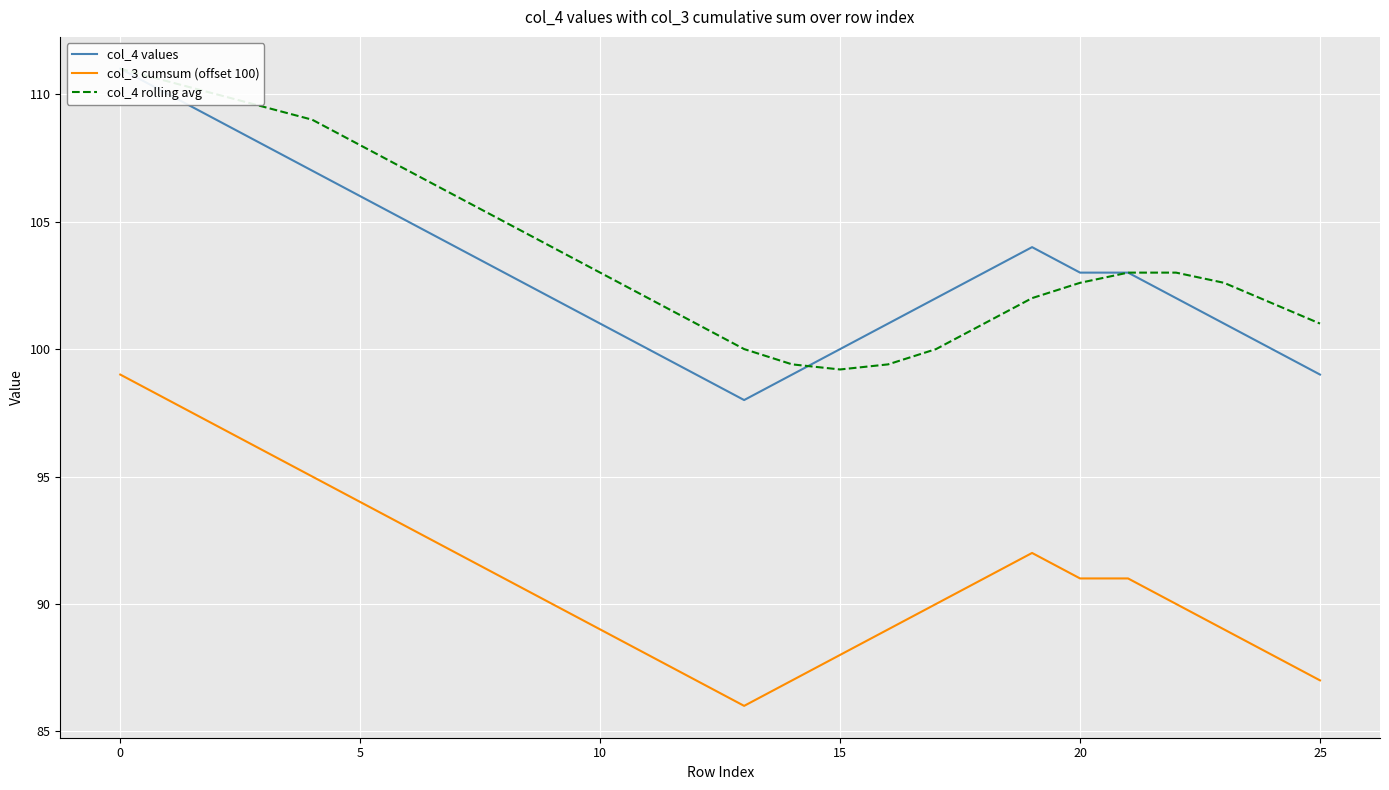

What is the maximum value for col_3 cumsum (offset 100)?

99